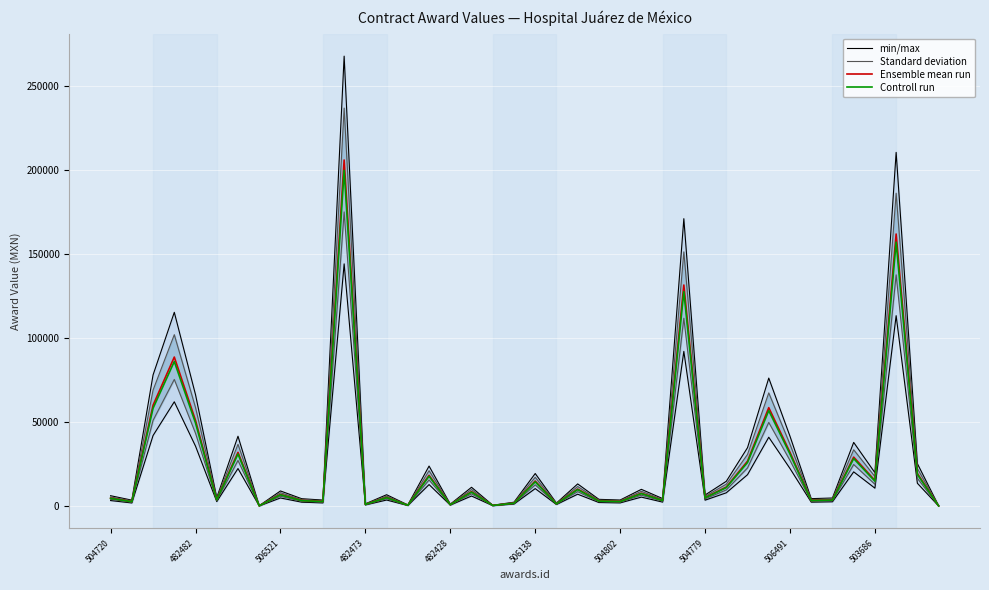

What is the difference between the second highest and second lowest values in the min/max series?

210281.5